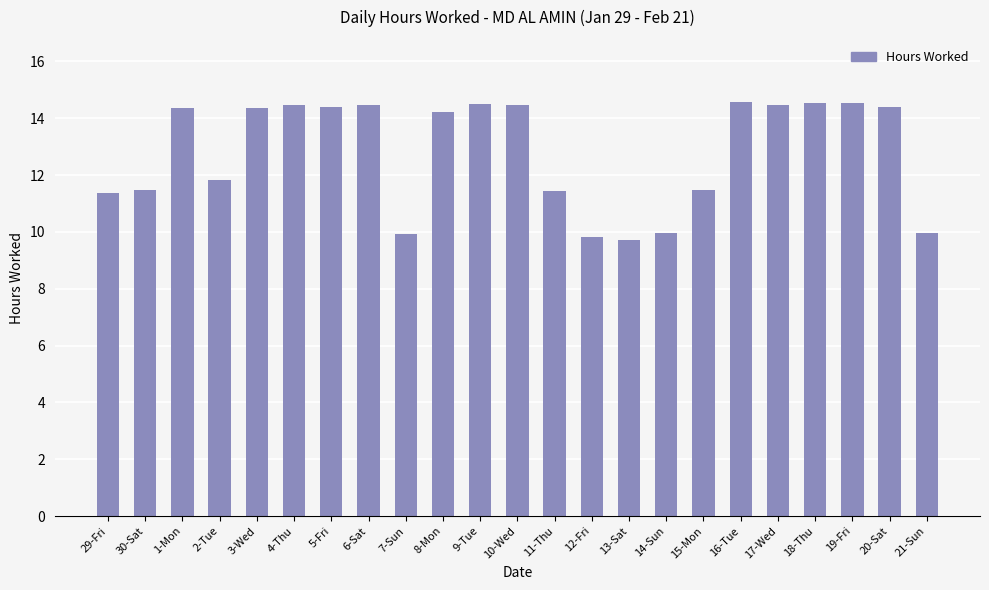

Where does the data first go above 14?

1-Mon